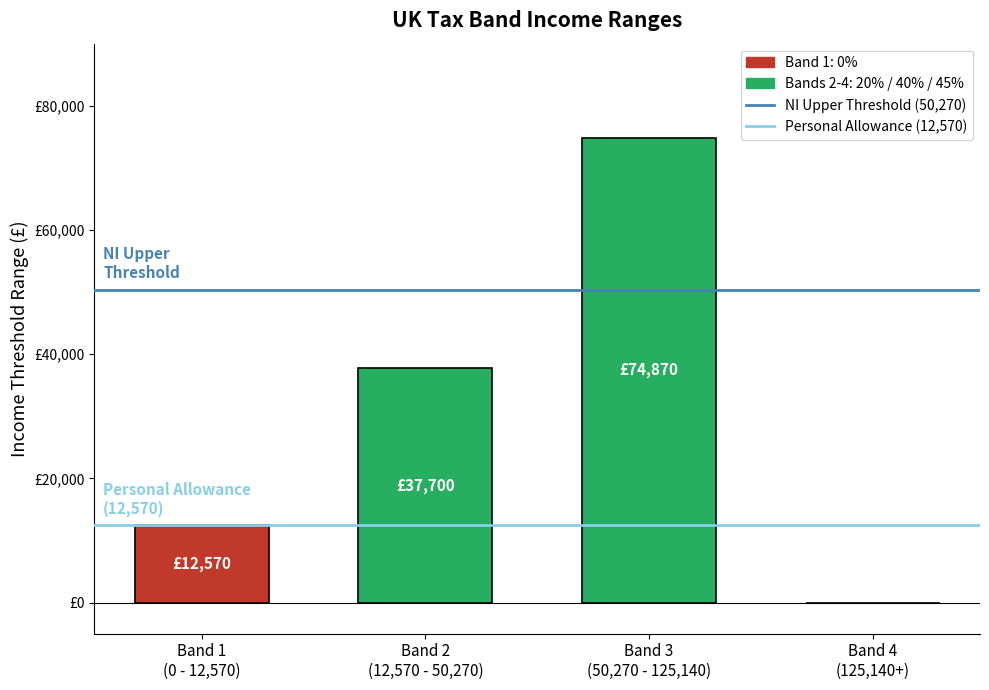

Does the chart contain stacked bars?

No